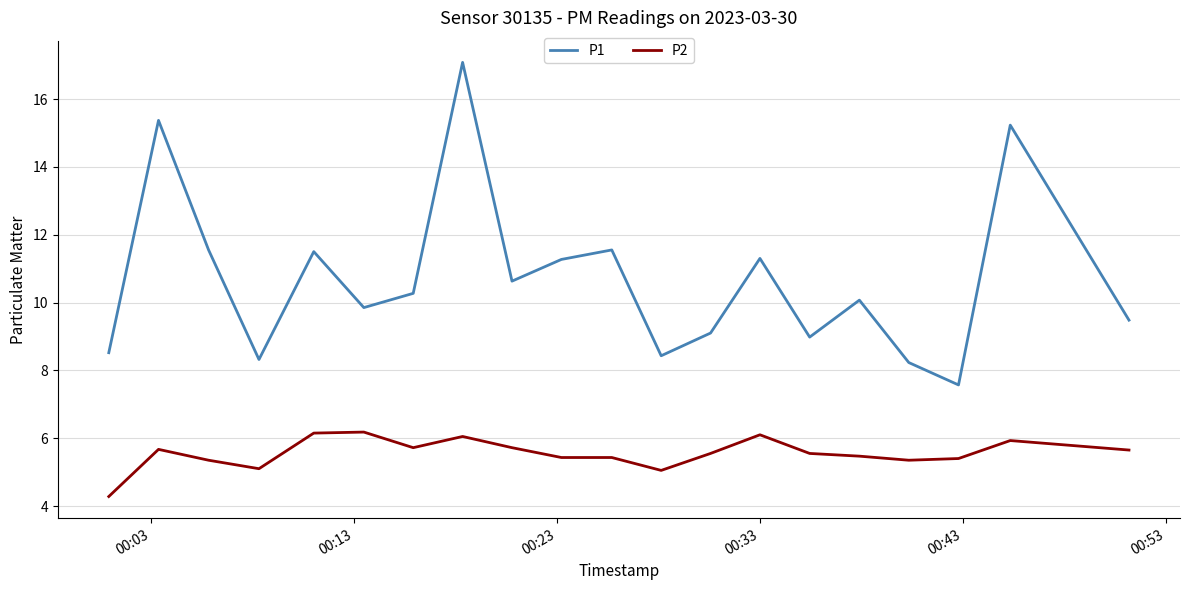

What is the minimum value for P1?

7.6